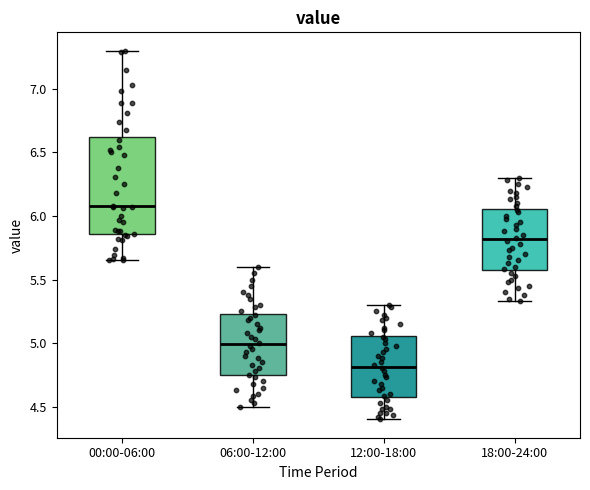

Reading left to right, transcribe this box plot: for each box, give where its median line is, the range the box spans, and where its two whiskers end, as read against the y-axis. The values are not printed on the chart, so give them approximately, as read against the axis.

00:00-06:00: median 6.10, box 5.85 to 6.60, whiskers 5.65 to 7.30
06:00-12:00: median 5.00, box 4.75 to 5.25, whiskers 4.50 to 5.60
12:00-18:00: median 4.80, box 4.55 to 5.05, whiskers 4.40 to 5.30
18:00-24:00: median 5.80, box 5.55 to 6.05, whiskers 5.35 to 6.30